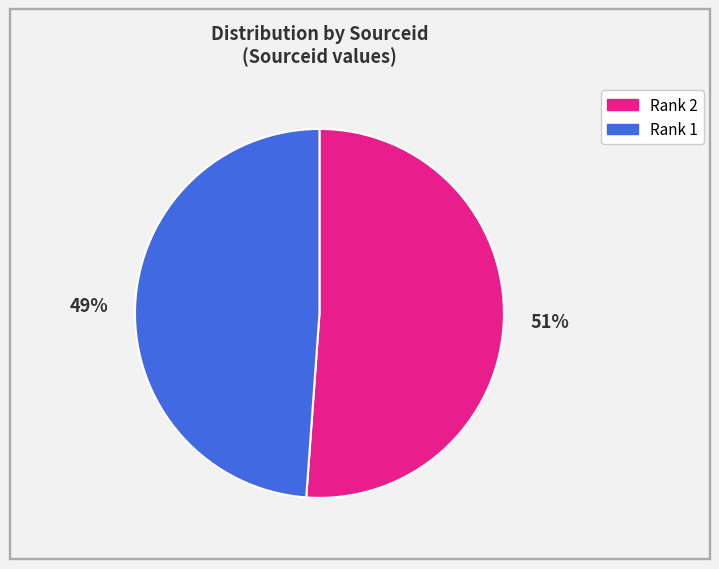

What is the ratio of the value at Rank 1 to the value at Rank 2?

1.0